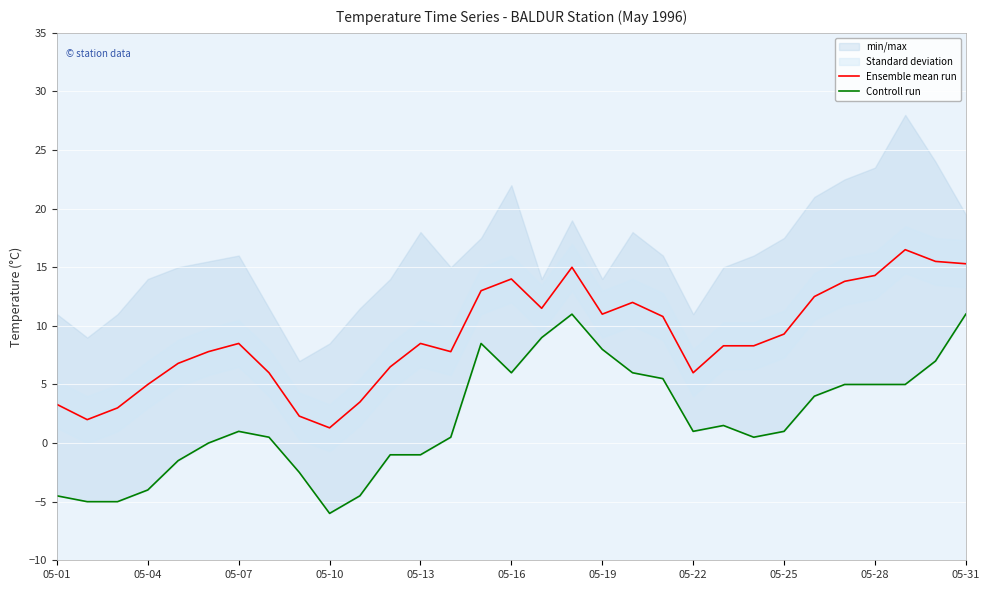

At which label is Controll run closest to 2?

22